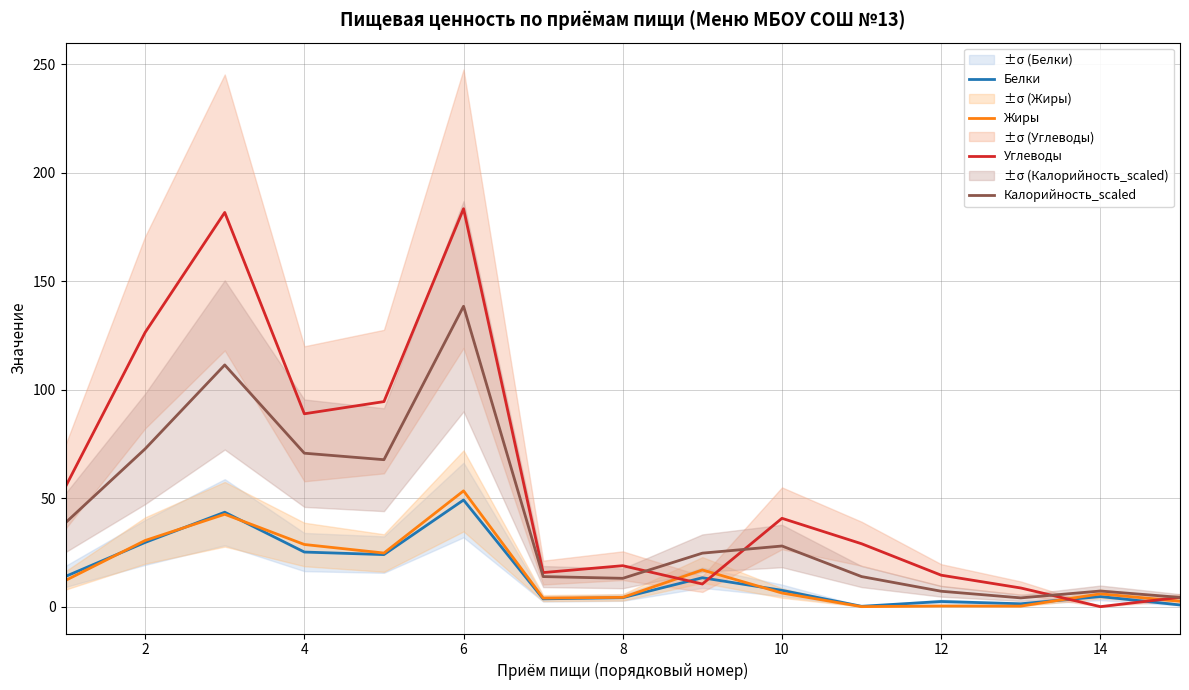

Does the chart display data point markers on the line(s)?

No